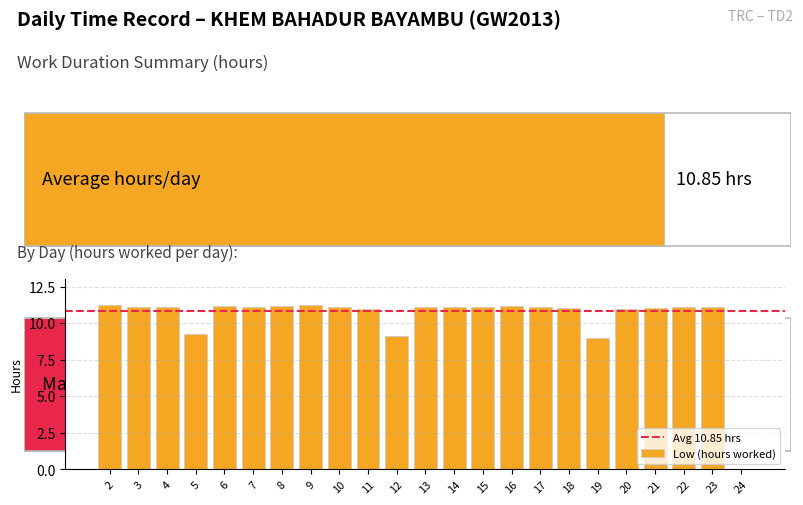

The value at 12 is 9.1. True or false?

True